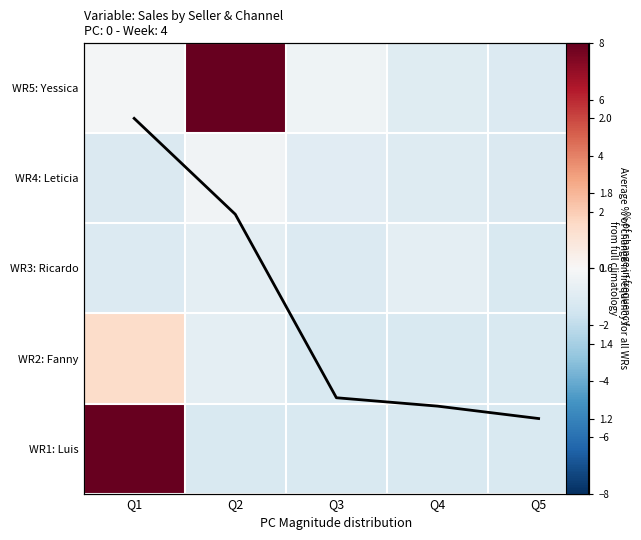

How many series are shown in this chart?

6